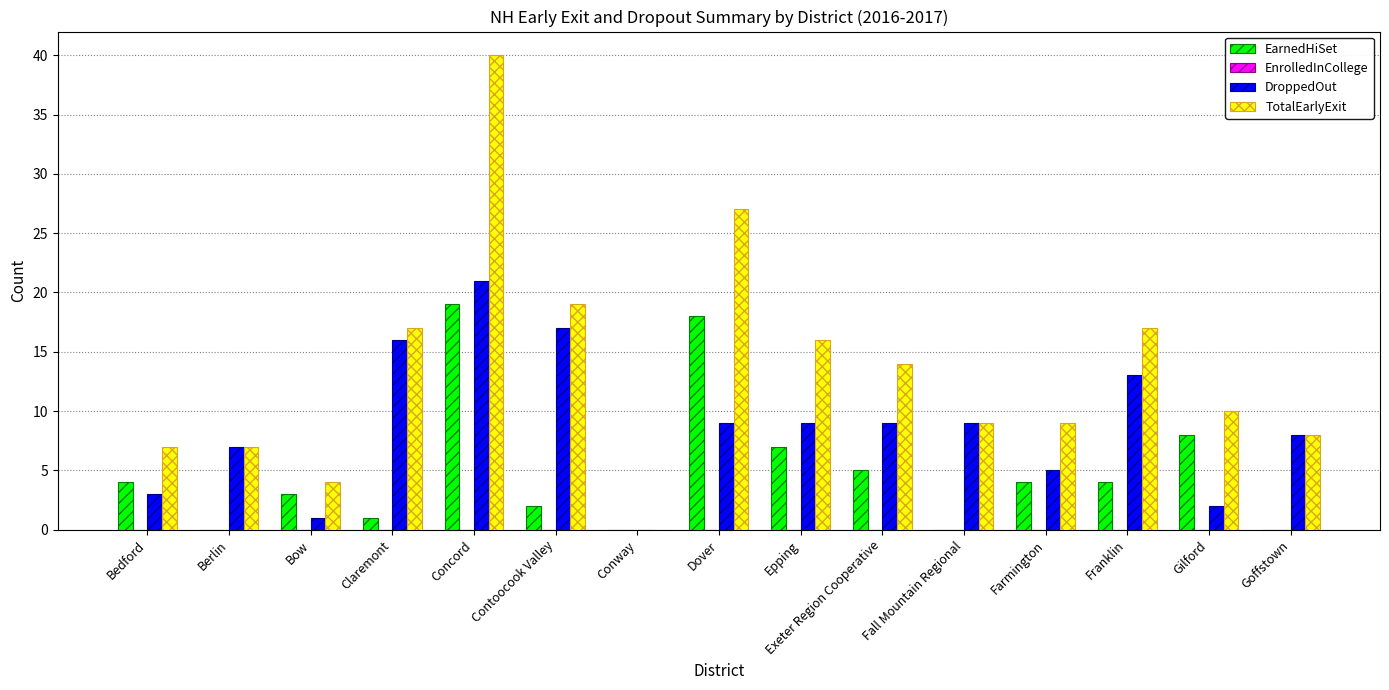

Which series has the largest total across all categories?

TotalEarlyExit